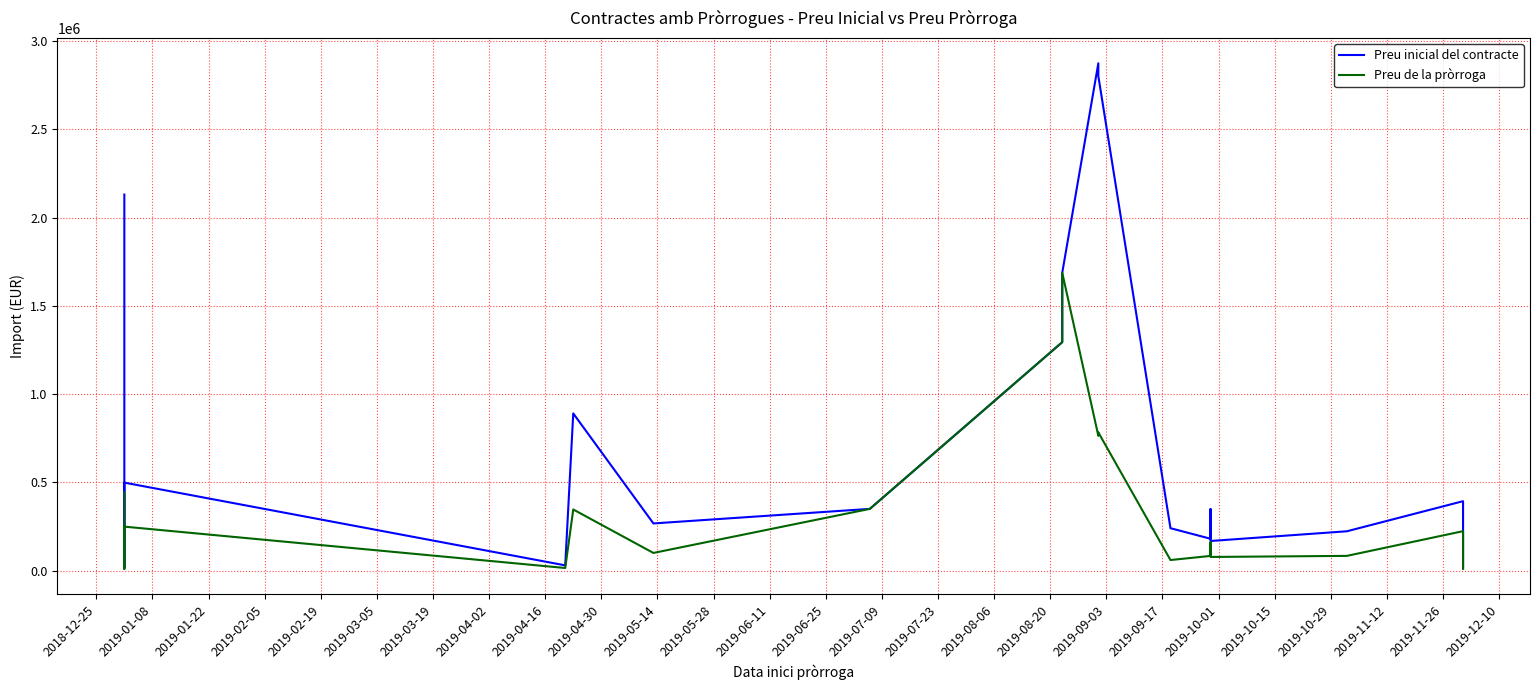

Is it true that Preu inicial del contracte equals 23696.6 at 2019-01-22?

False